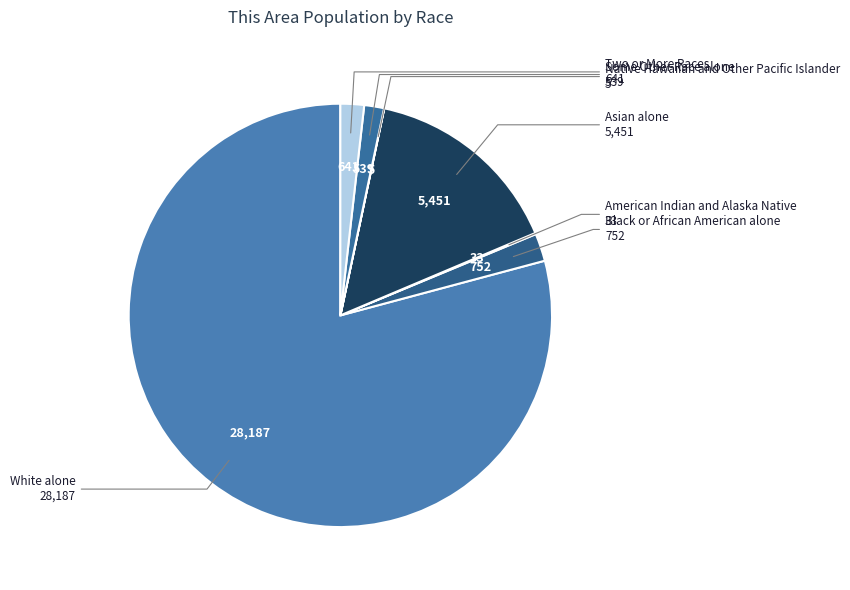

Which slice is the largest?

White alone